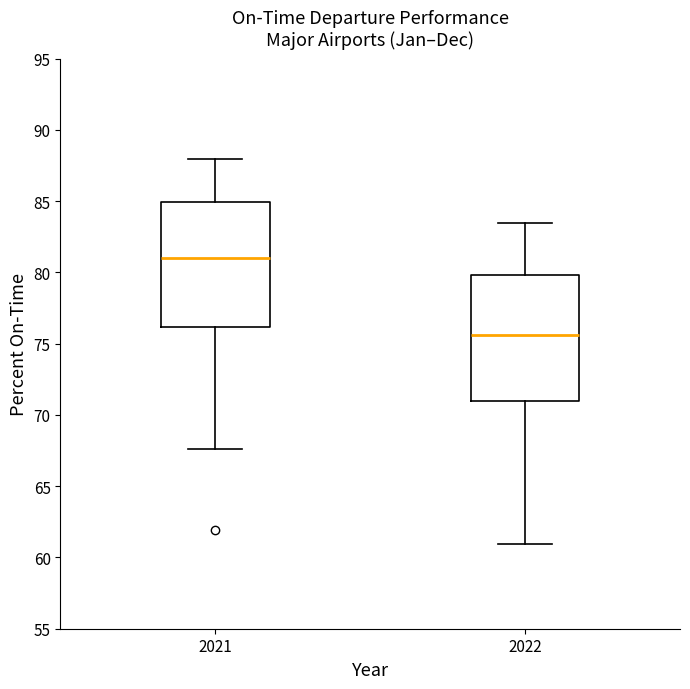

Where is the lower edge of the box at x = 2022 on the y-axis? The values are not printed on the chart, so give them approximately, as read against the axis.

71.0